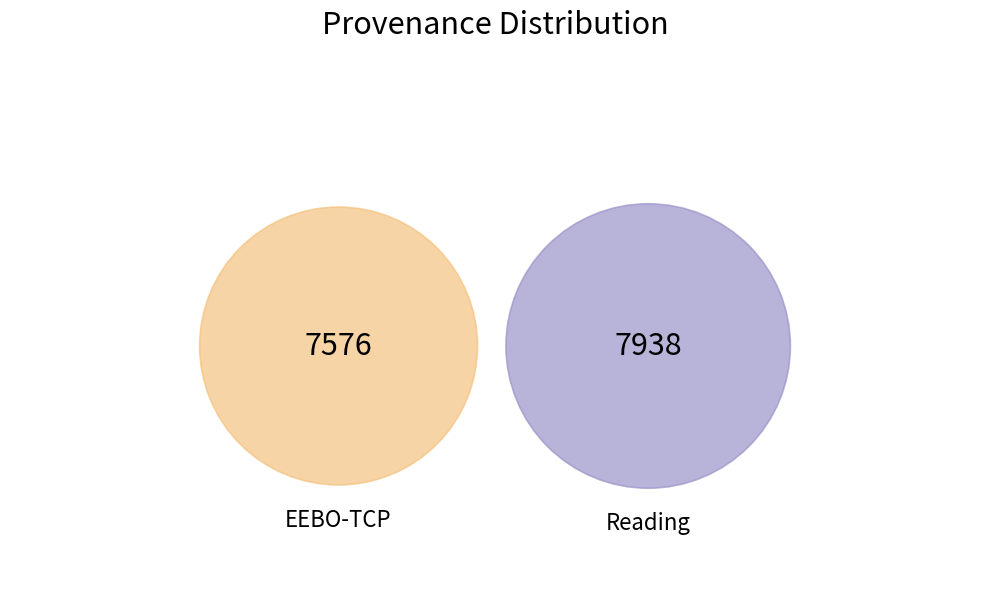

To the nearest percent, what is the average slice percentage?

50%